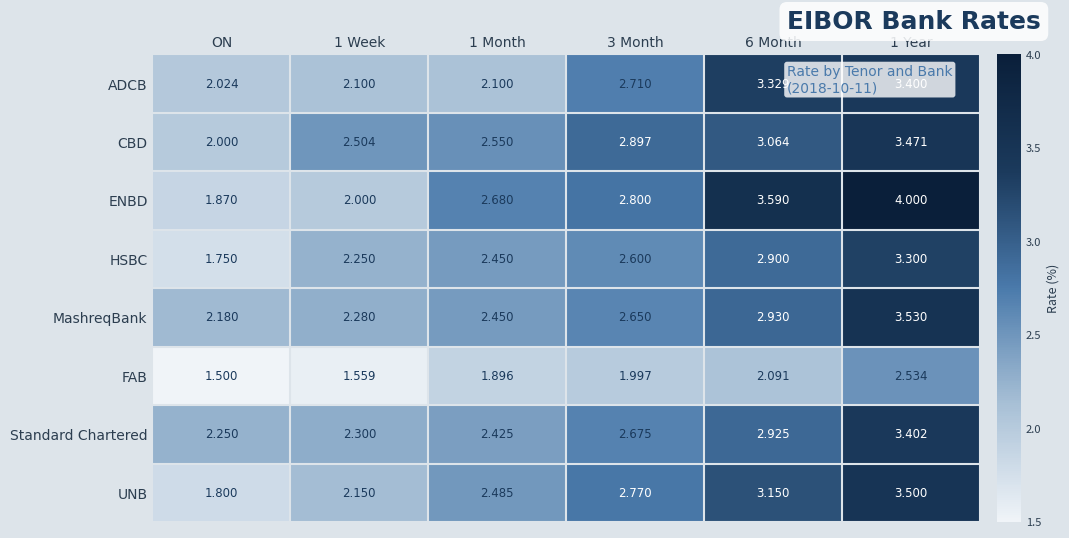

Where is ADCB nearest to the value 2?

ON